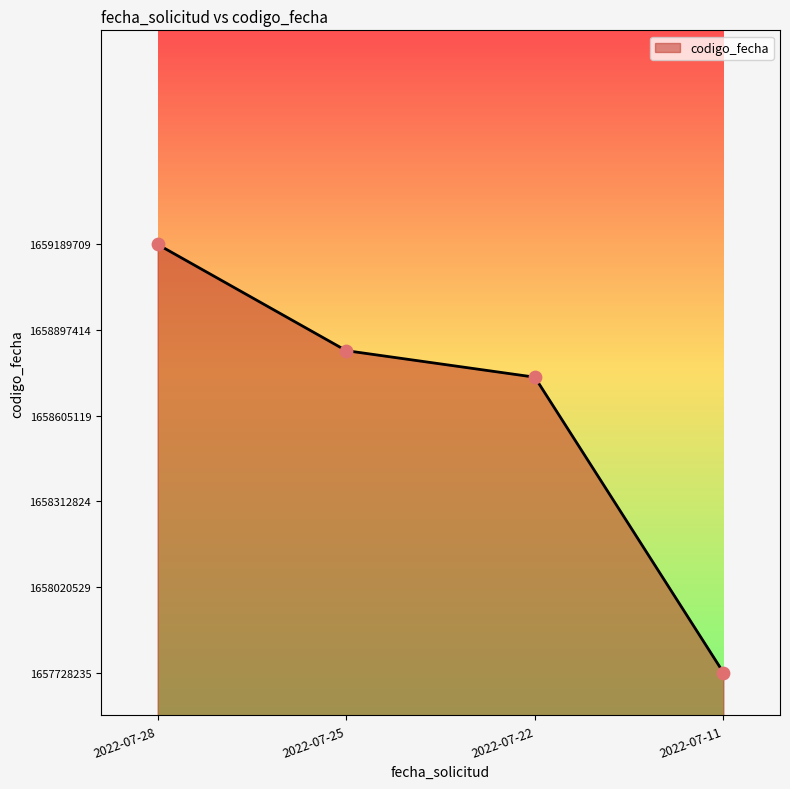

What is the change in value from 2022-07-28 to 2022-07-22?

-453145